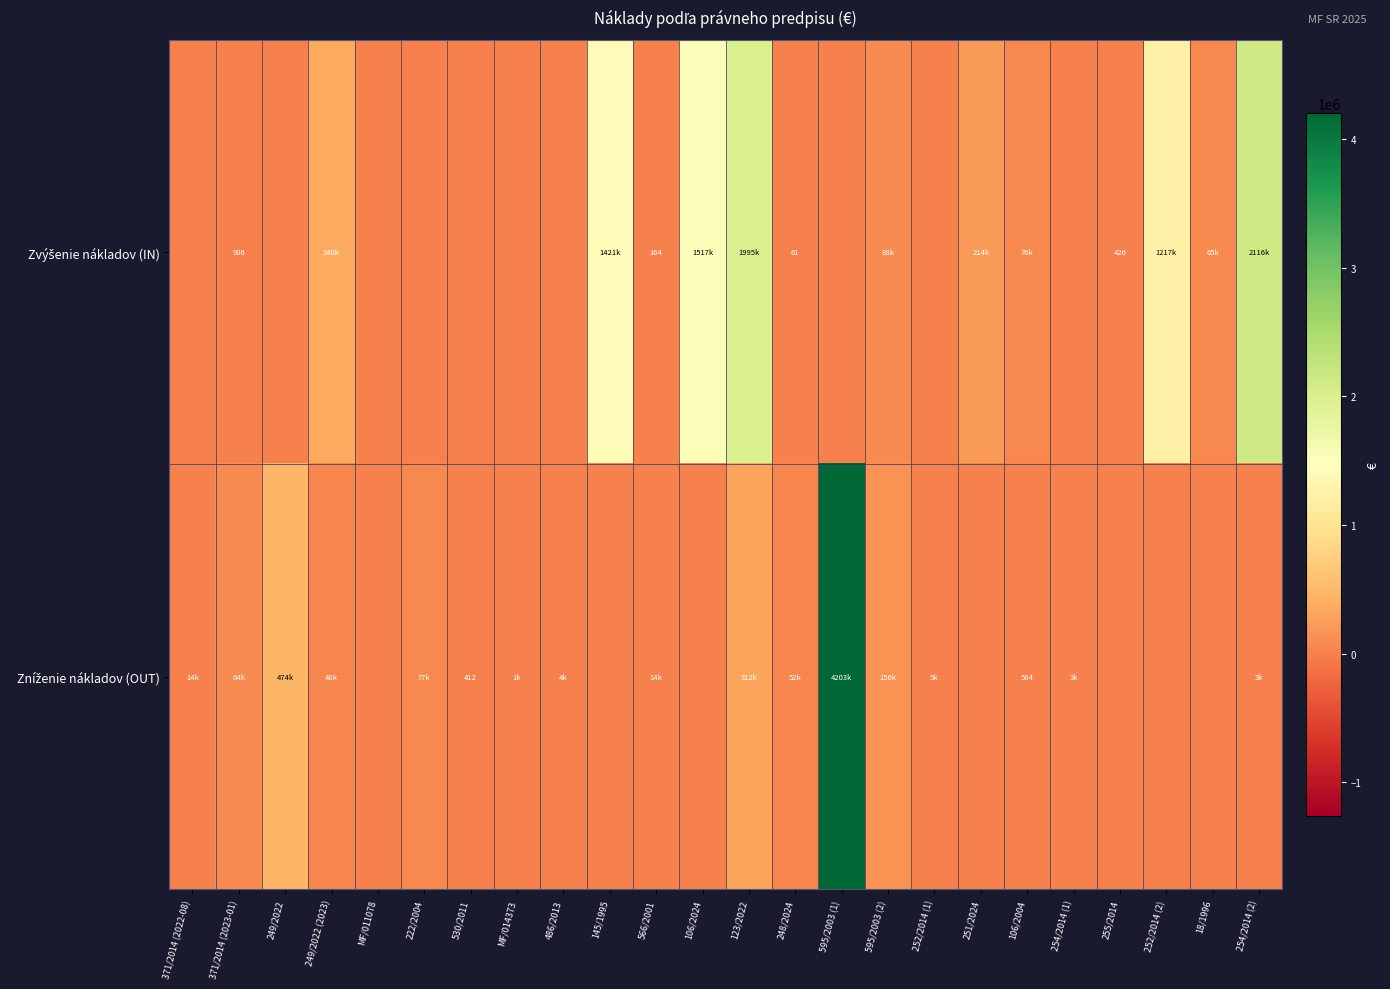

What is the difference between the Zvýšenie nákladov (IN) values at 145/1995 and 123/2022?

574125.0